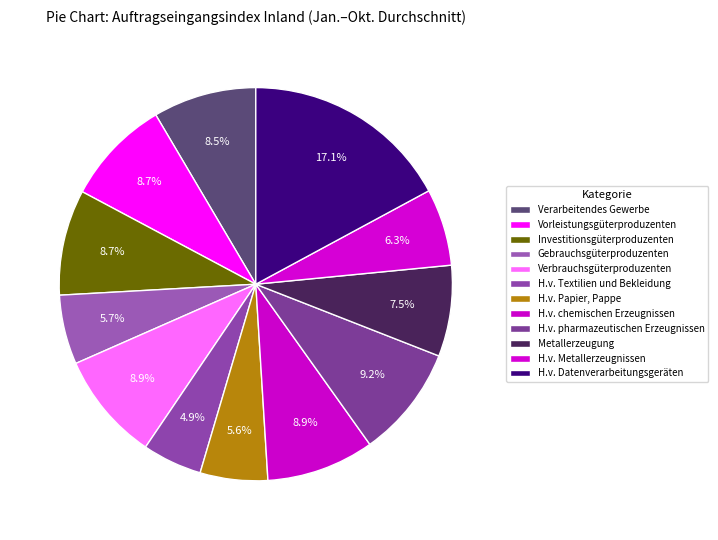

To the nearest percent, what is the difference between the Verarbeitendes Gewerbe and Metallerzeugung slice percentages?

1%